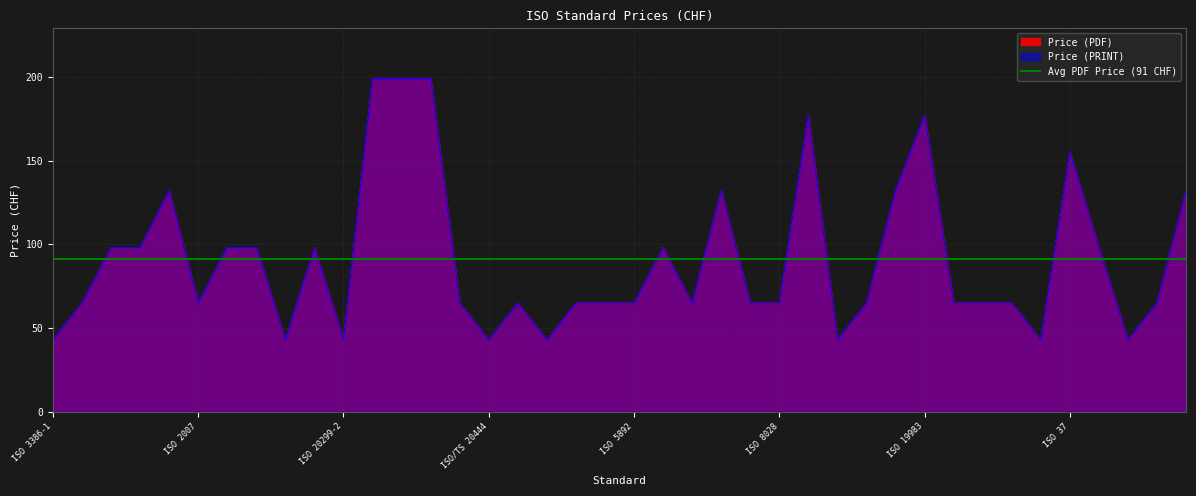

True or false: Price (PDF) and Price (PRINT) intersect in this chart.

False